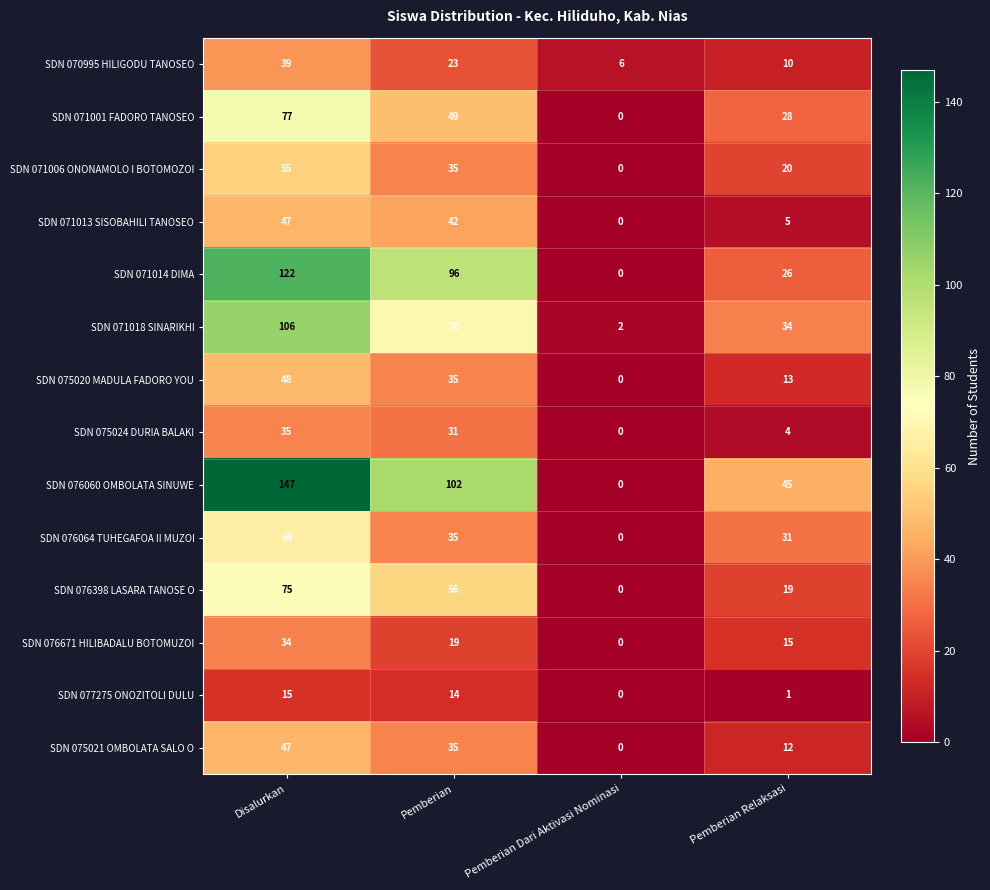

Which series changed the most between Disalurkan and Pemberian Dari Aktivasi Nominasi?

SDN 076060 OMBOLATA SINUWE